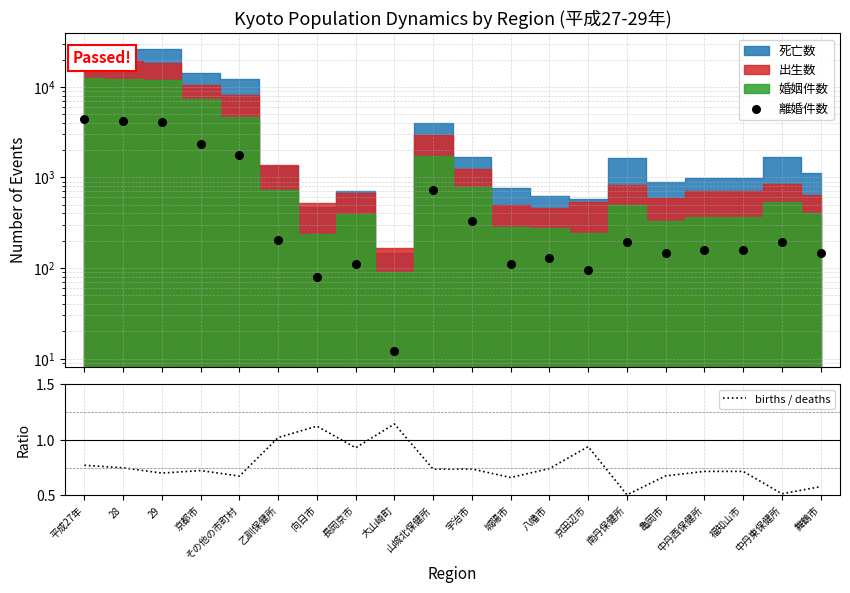

Which series reaches the maximum Y coordinate?

離婚件数